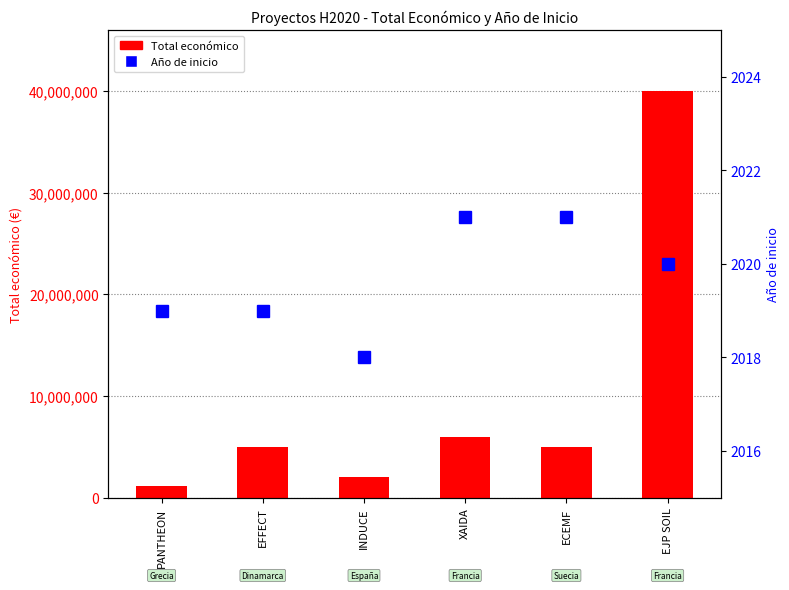

What is the label of the 2nd bar from the left?

EFFECT